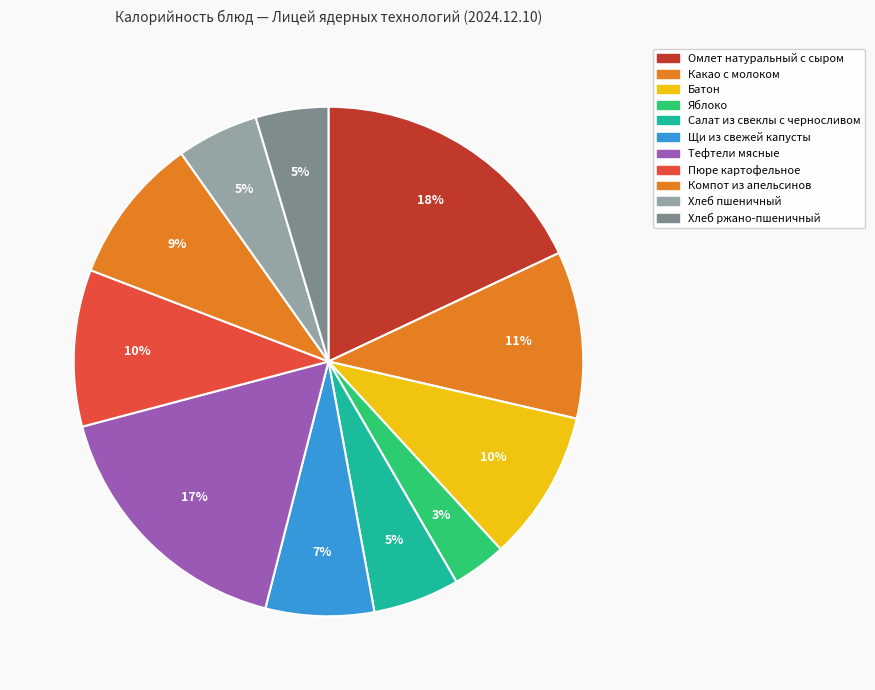

How many segments does this pie chart have?

11